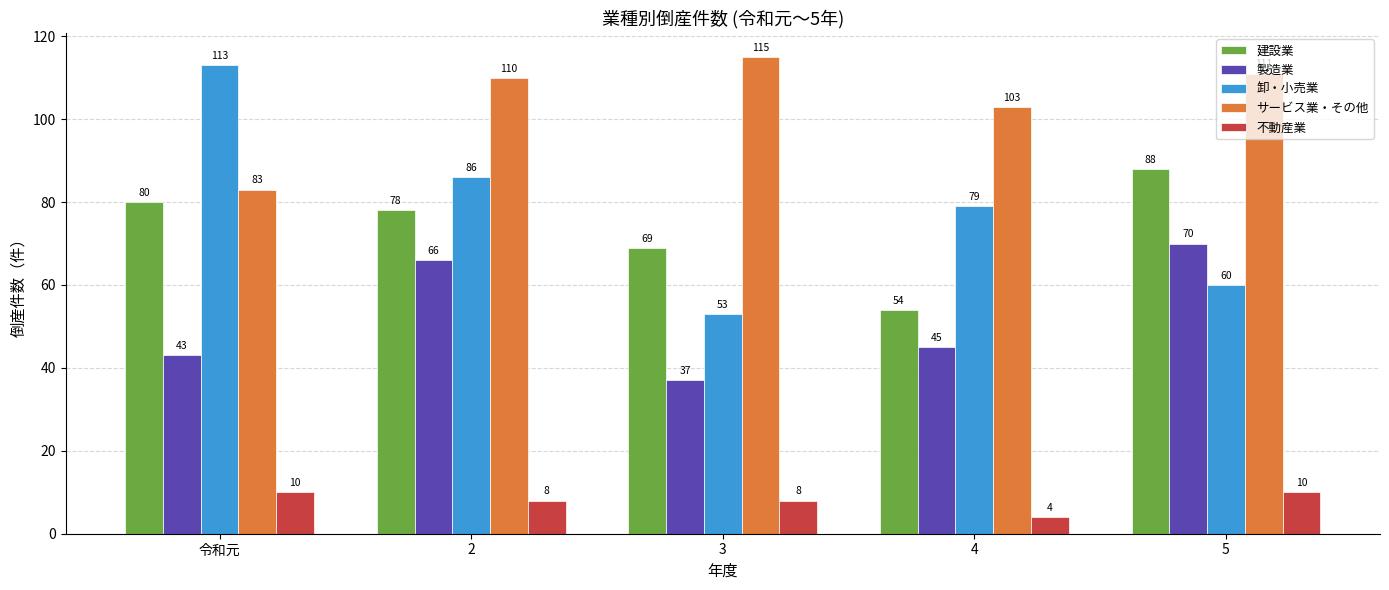

The 卸・小売業 series shows 86 at 2. True or false?

True